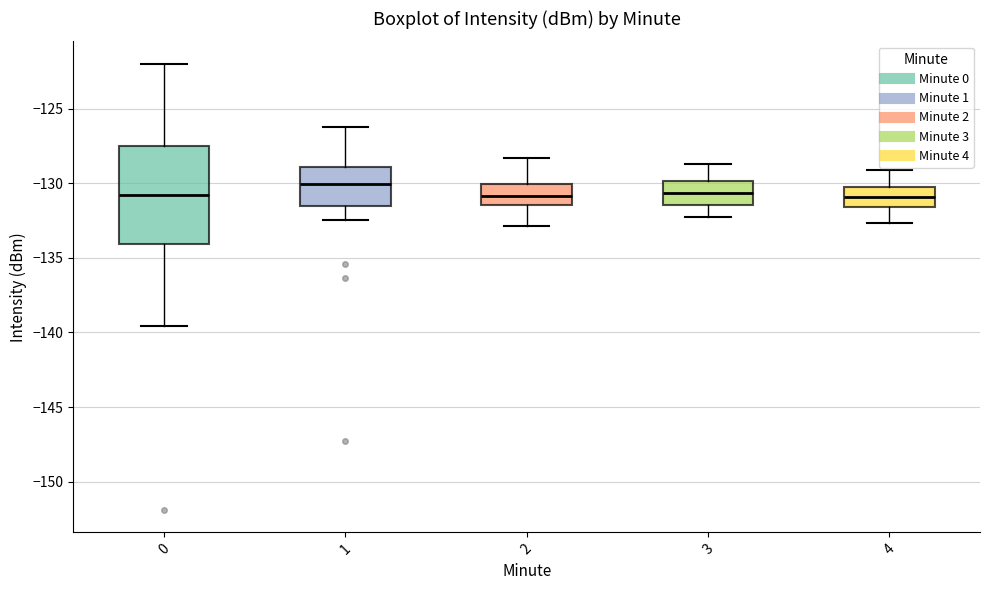

Which box's median line is the highest?

1